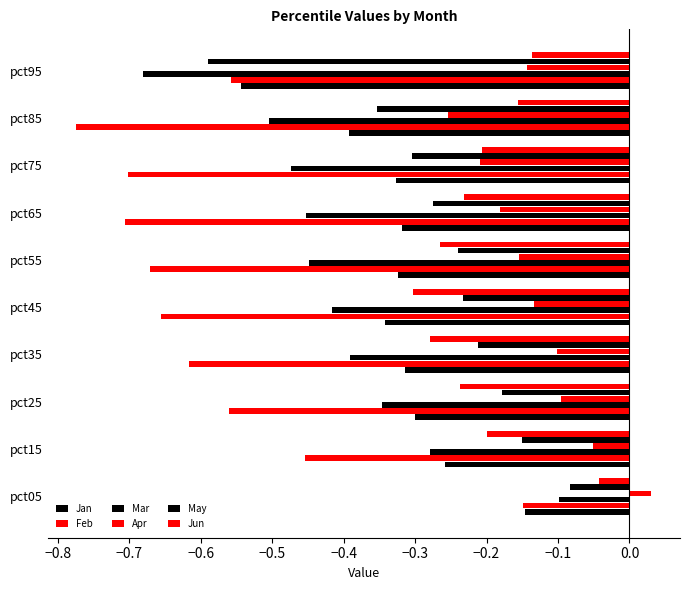

How many negative values does the Apr series have?

9